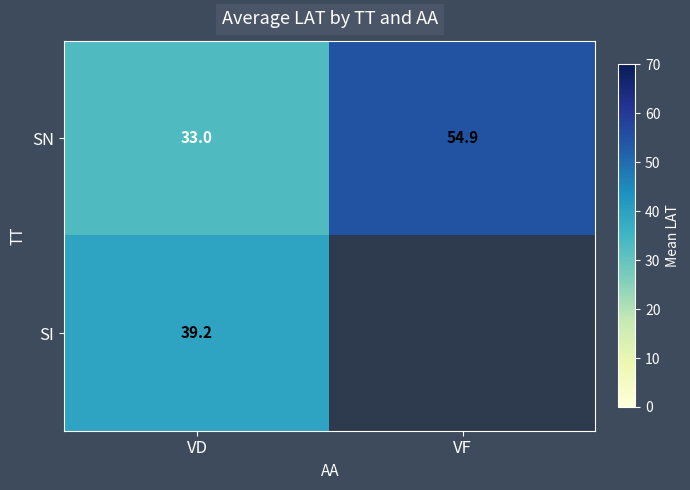

Rank the categories by SN value from highest to lowest.

VF, VD